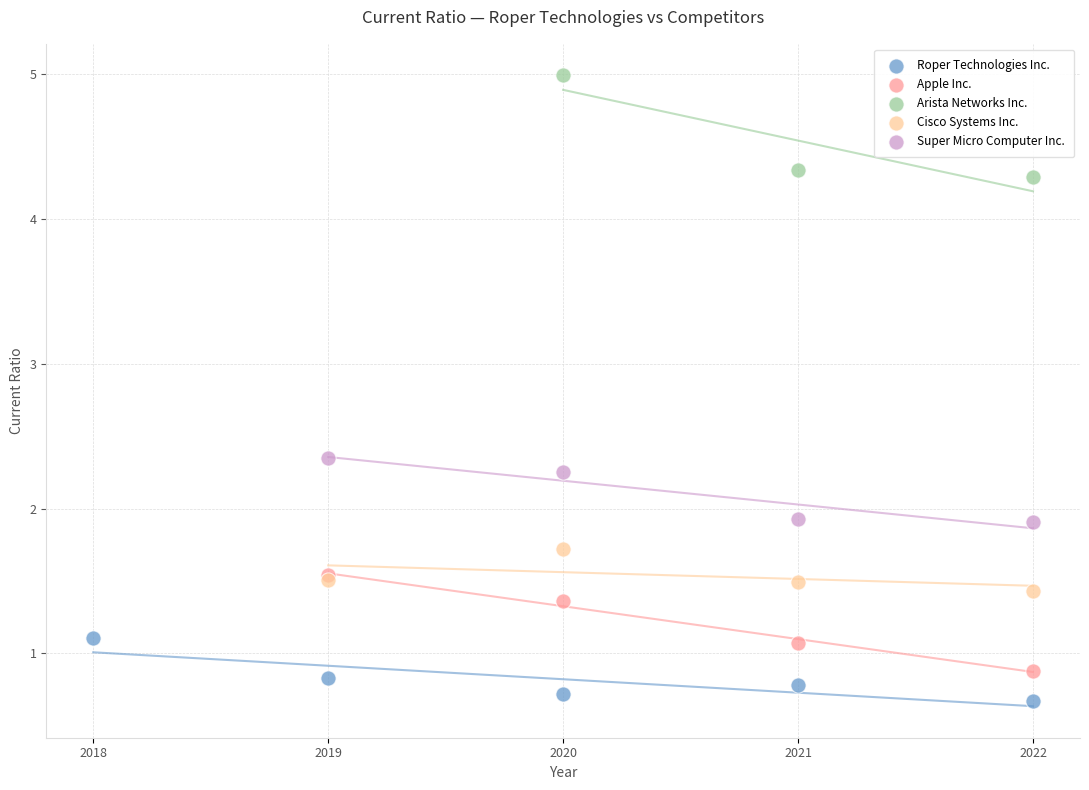

Which series has the widest spread of Y values?

Arista Networks Inc.